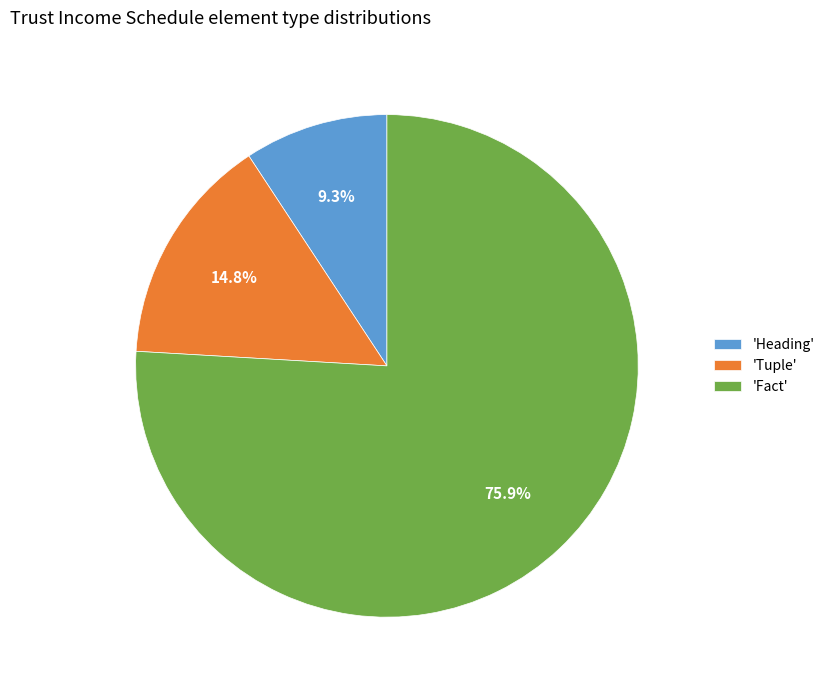

Approximately how many times larger is the value at 'Heading' compared to 'Tuple'?

0.6